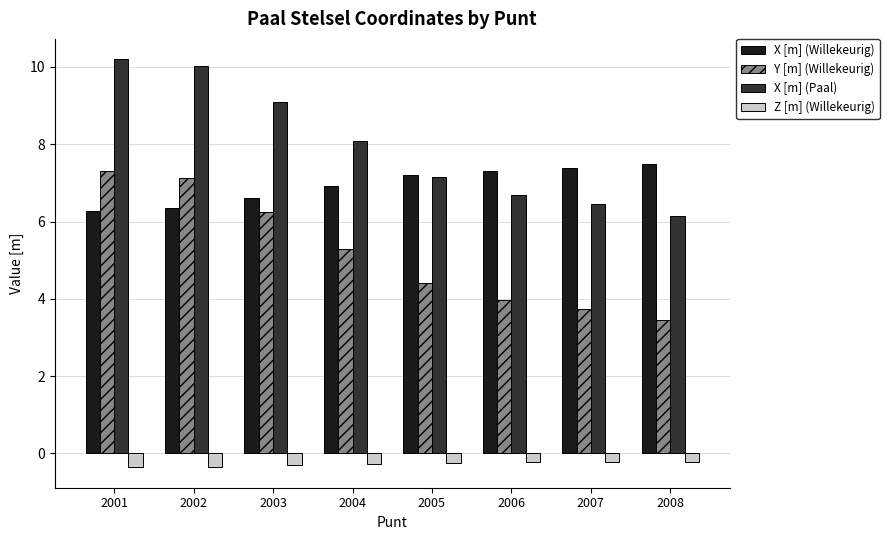

How many bars are there in each group?

4